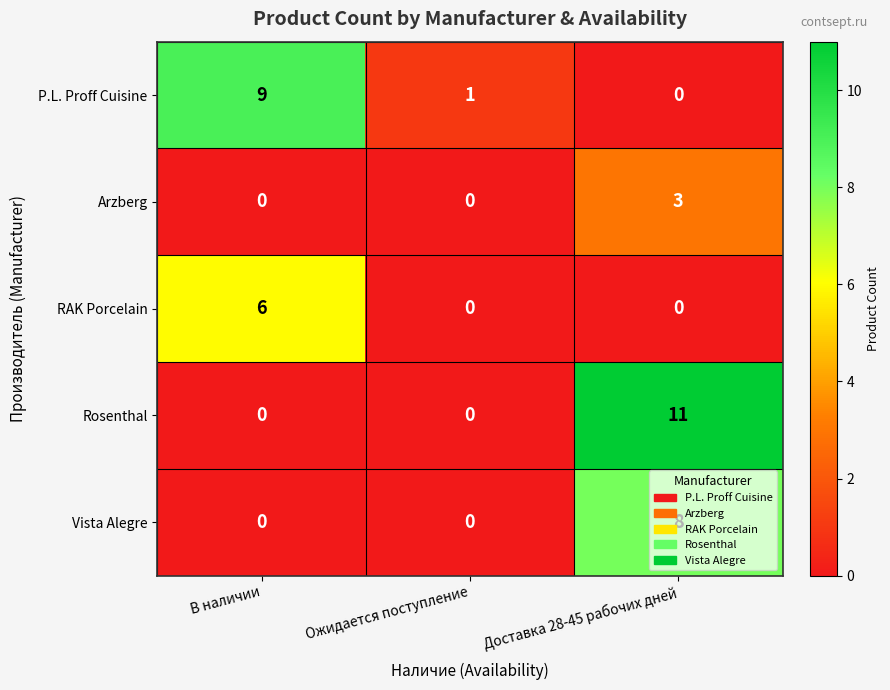

At which category is the sum across all series the highest?

Доставка 28-45 рабочих дней